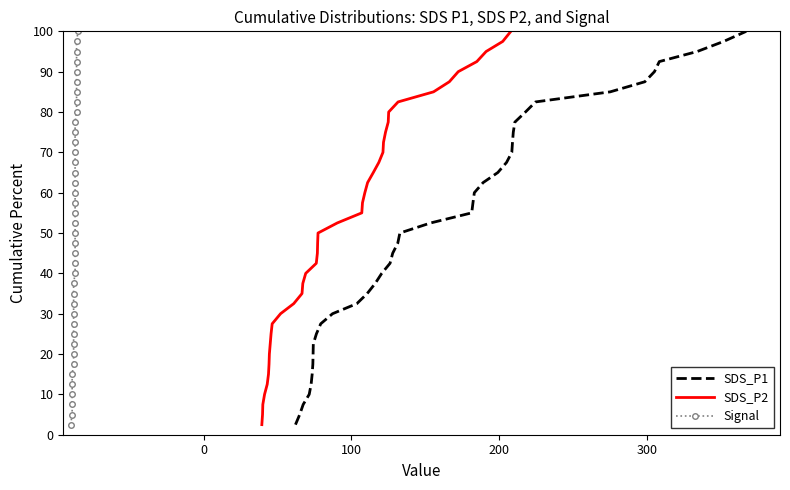

What is the maximum value for SDS_P2?

100.0